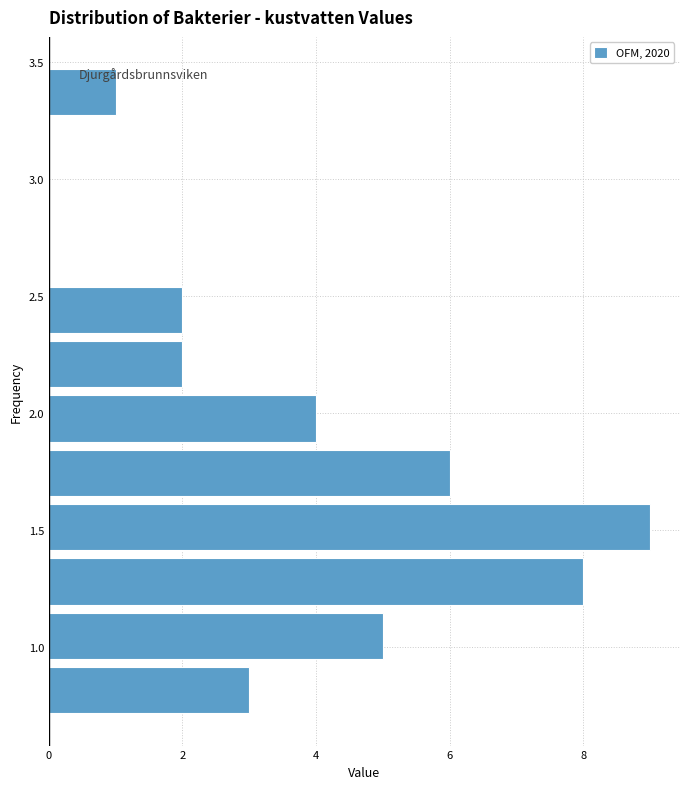

Reading bottom to top, transcribe this chart: for each bar, give the range it covers on the y-axis and its length. Neither the bar edges nor the lengths are printed on the chart, so give them approximately, as read against the axes.

0.70 to 0.95: 3
0.95 to 1.15: 5
1.15 to 1.40: 8
1.40 to 1.65: 9
1.65 to 1.85: 6
1.85 to 2.10: 4
2.10 to 2.35: 2
2.35 to 2.55: 2
2.55 to 2.80: 0
2.80 to 3.00: 0
3.00 to 3.25: 0
3.25 to 3.50: 1